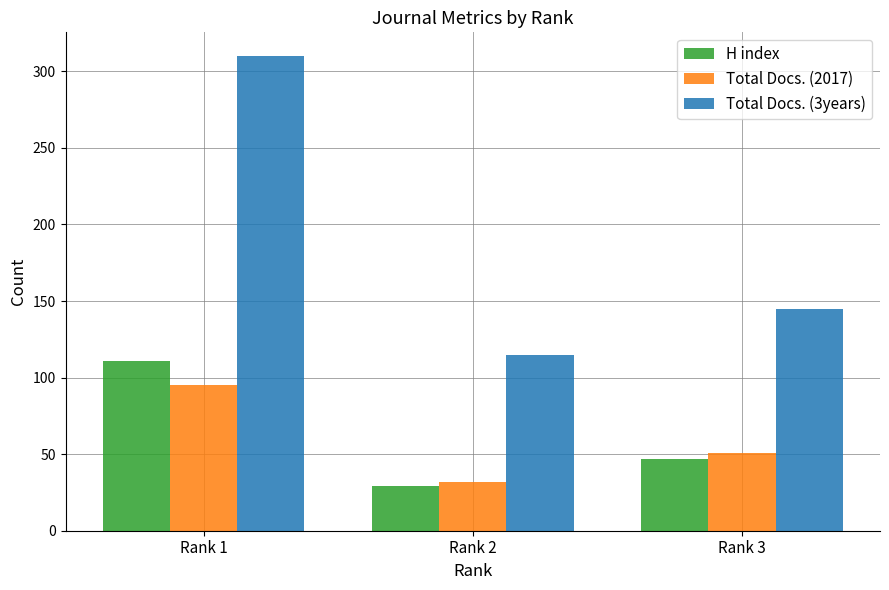

What is the spread (max minus min) of values at Rank 2?

86